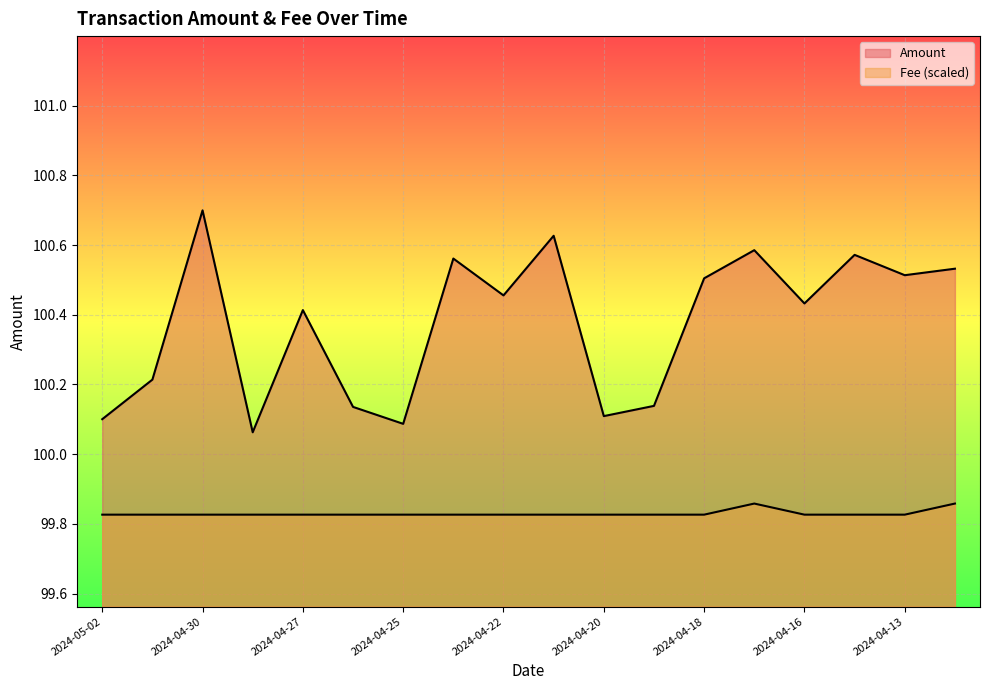

Is it true that Fee equals 36.8 at 2024-04-21?

False